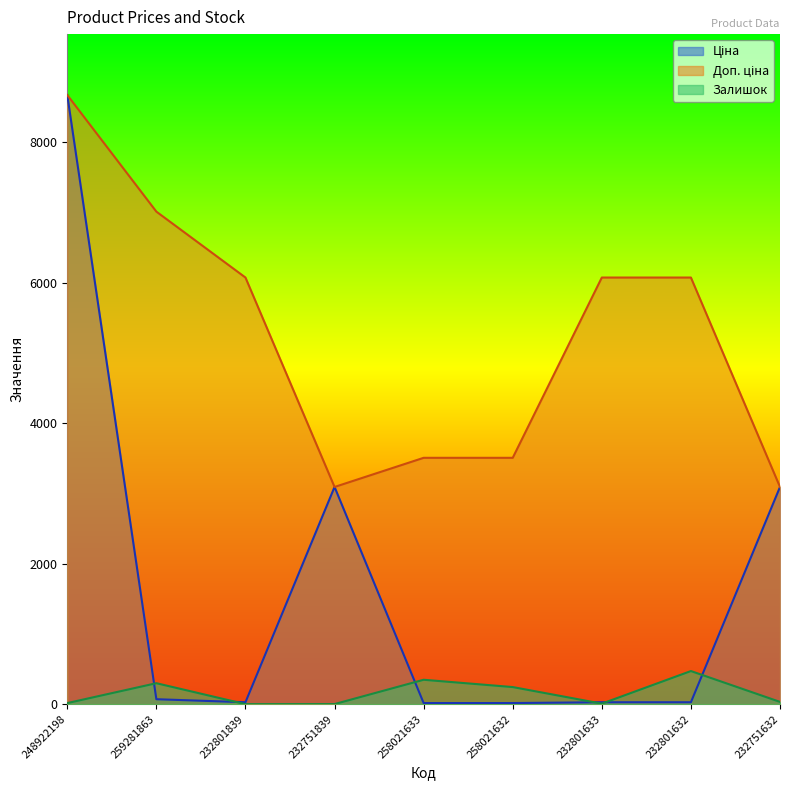

True or false: Ціна has more than 2 points higher than both neighbors.

False